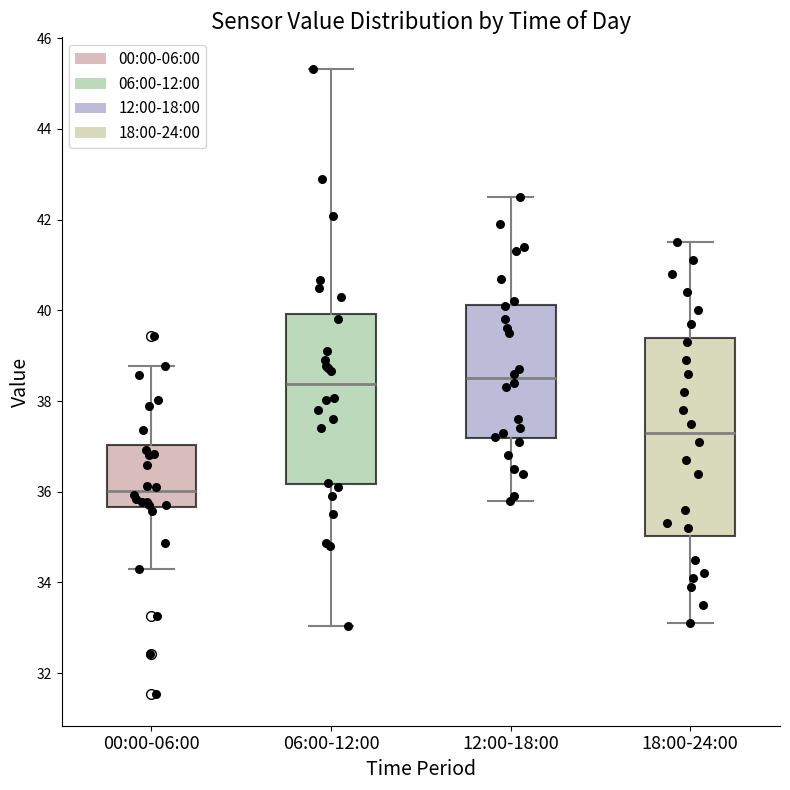

Comparing the boxes themselves (not the whiskers), which one is the tallest?

18:00-24:00